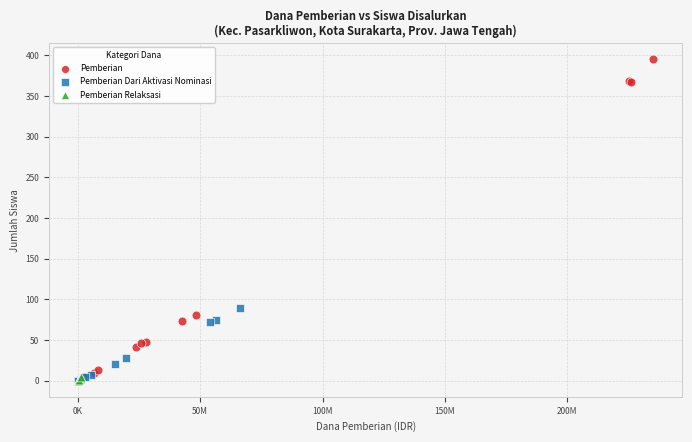

Which series contains the highest Y value?

Pemberian